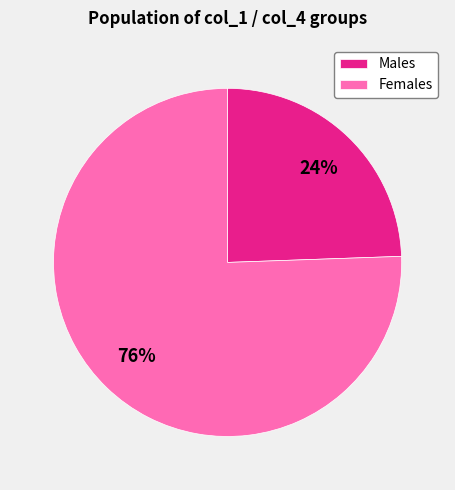

How many slices are in this pie chart?

2